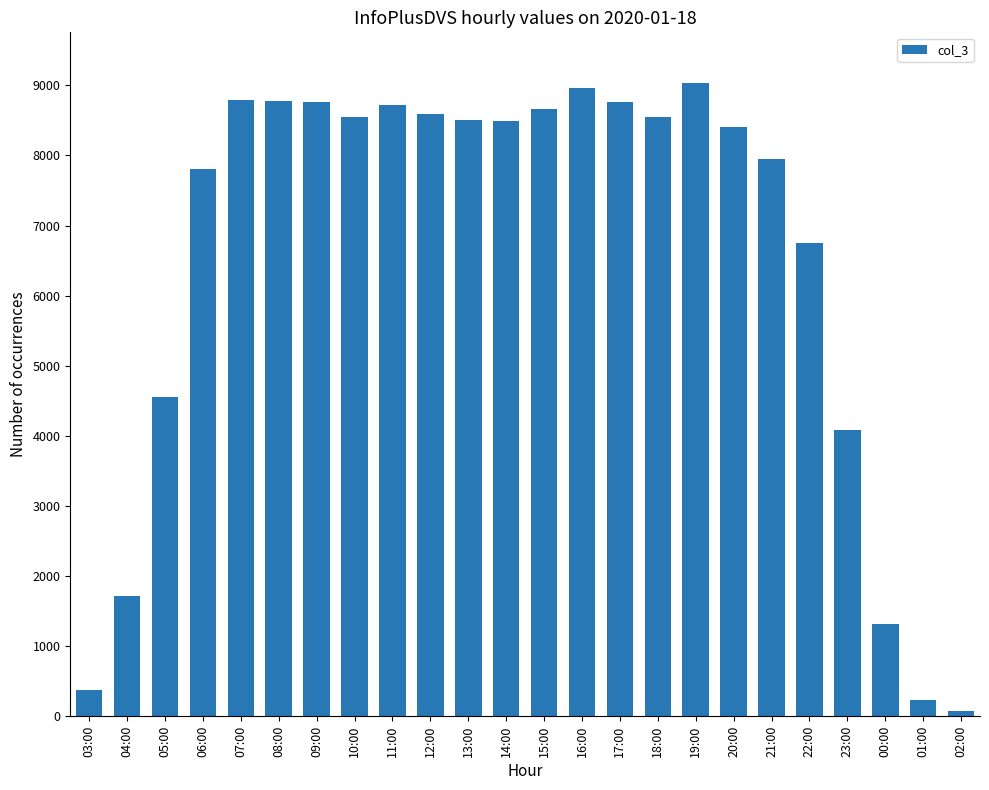

What is the label of the 21st bar from the right?

06:00